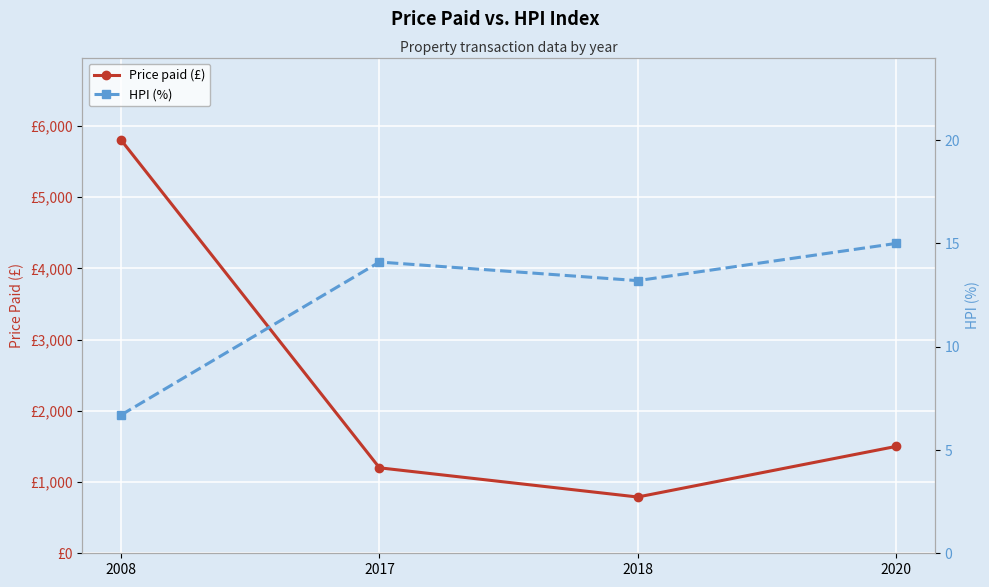

Rank the series by their average value, from highest to lowest.

Price paid (£), HPI (%)